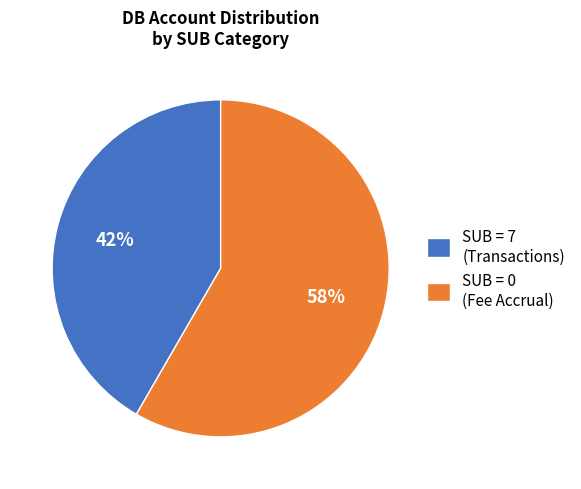

To the nearest percent, what is the average slice percentage?

50%